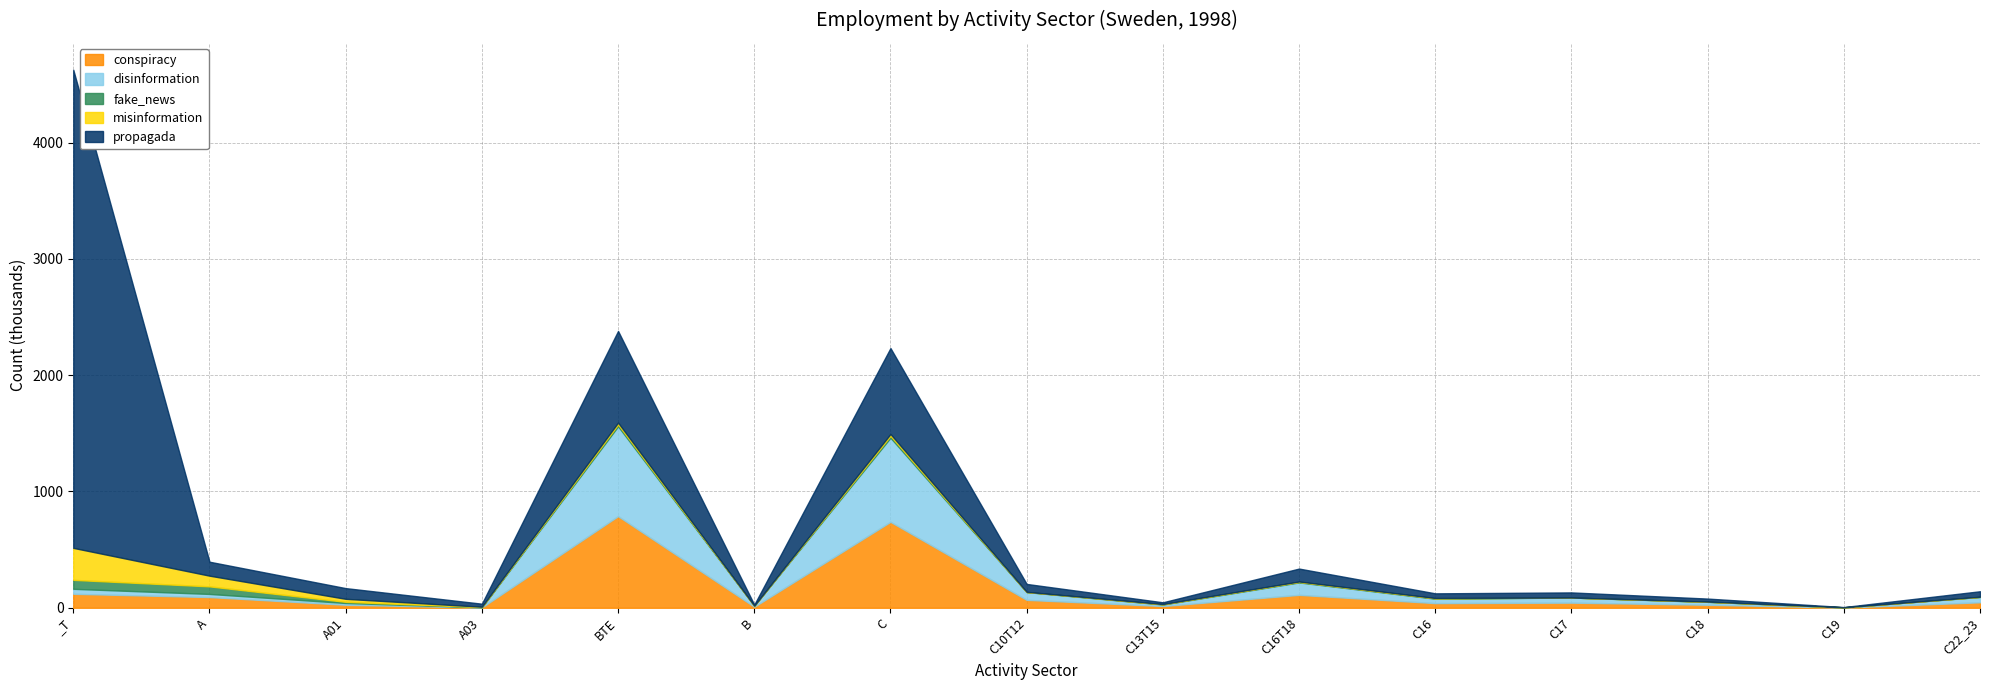

What are all the series names shown in the legend?

conspiracy, disinformation, fake_news, misinformation, propagada